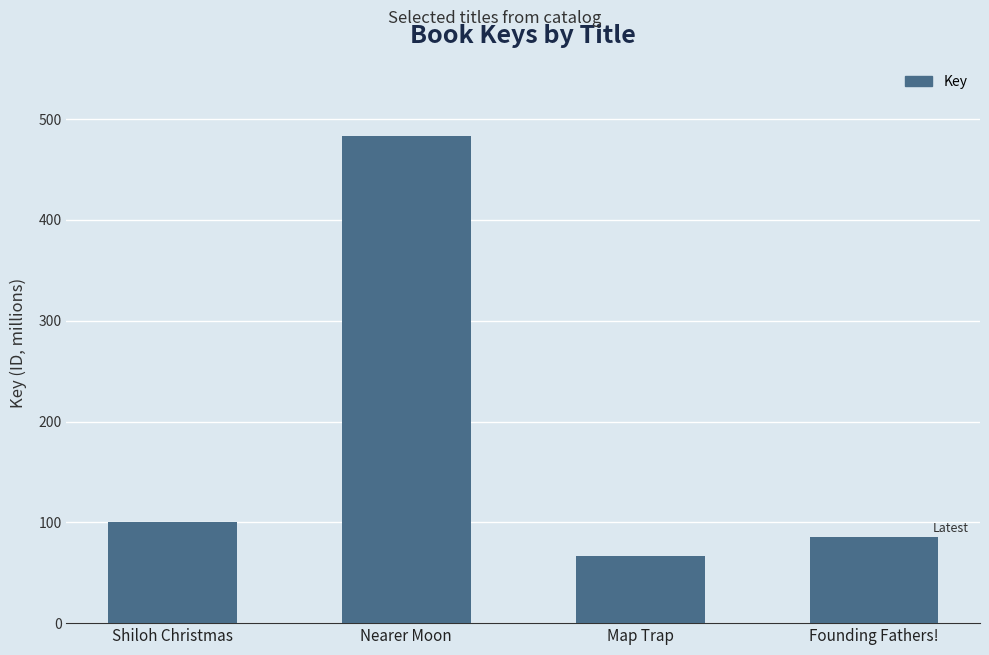

List the labels in order of value, smallest first.

Map Trap, Founding Fathers!, Shiloh Christmas, Nearer Moon